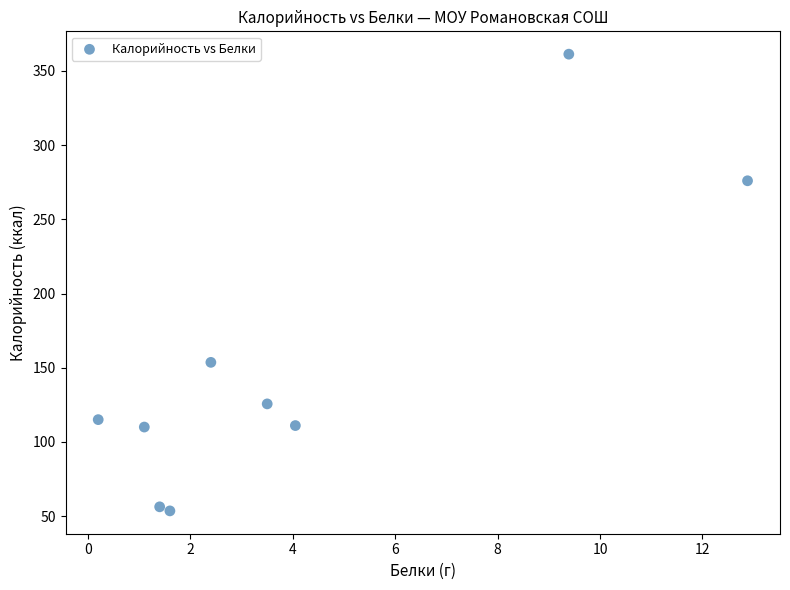

What Y value in the scatter plot is closest to 207?

153.6